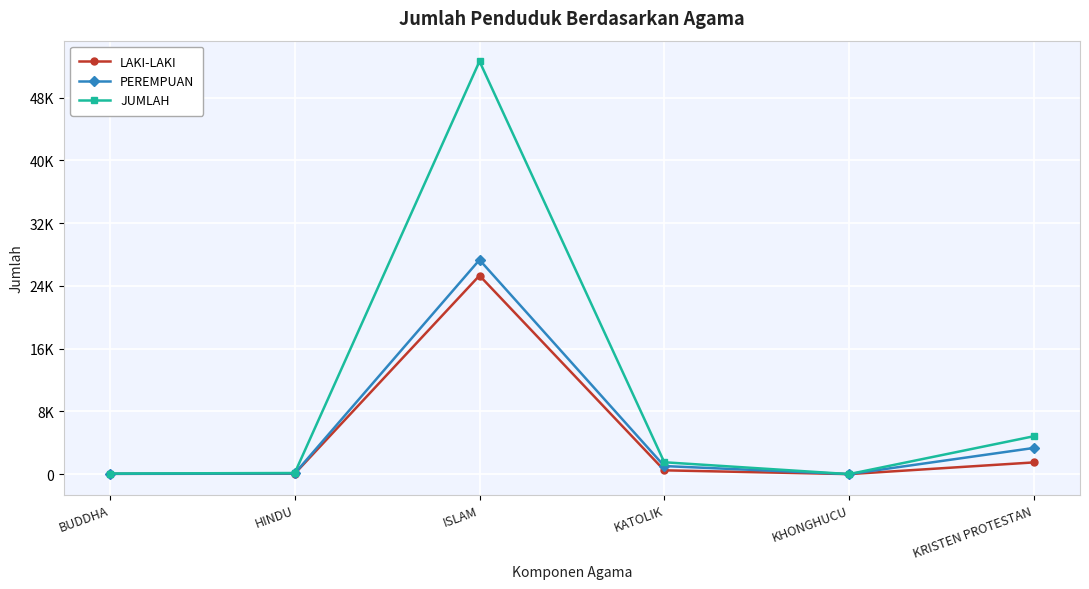

What are all the series names shown in the legend?

LAKI-LAKI, PEREMPUAN, JUMLAH